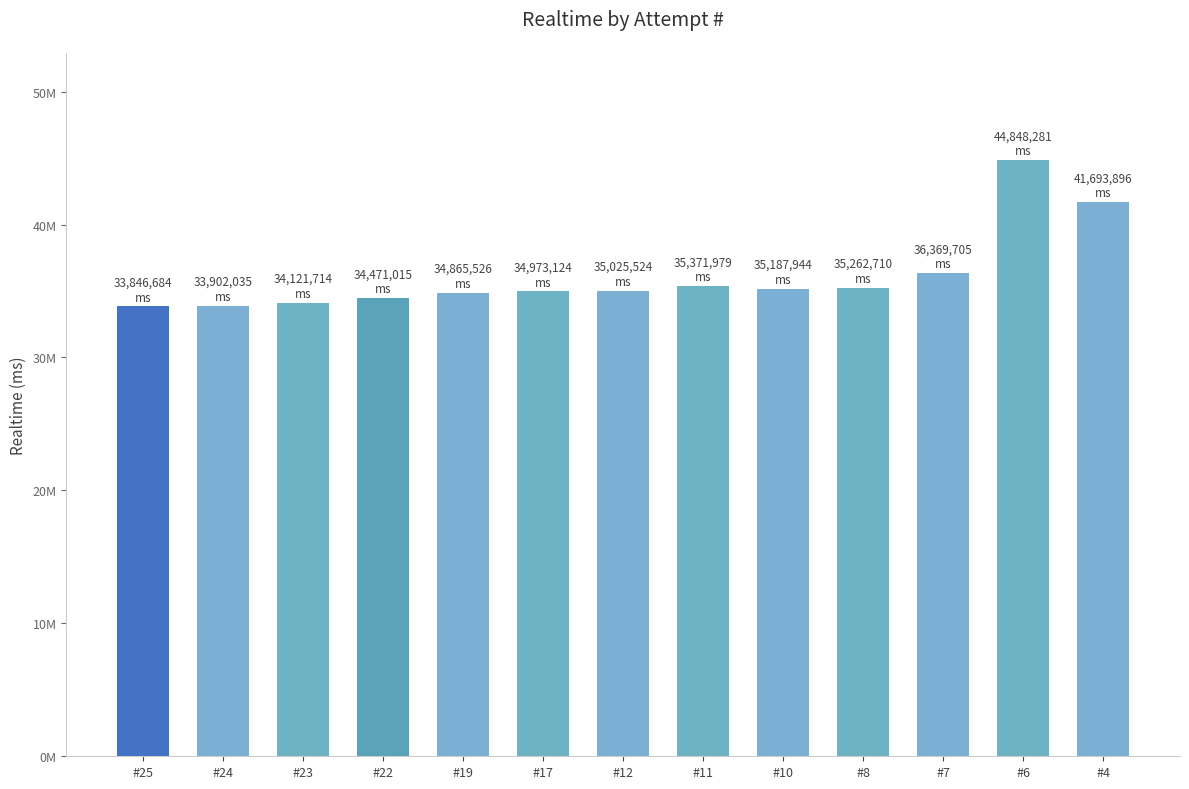

At which label does the data first exceed 35025524?

#11